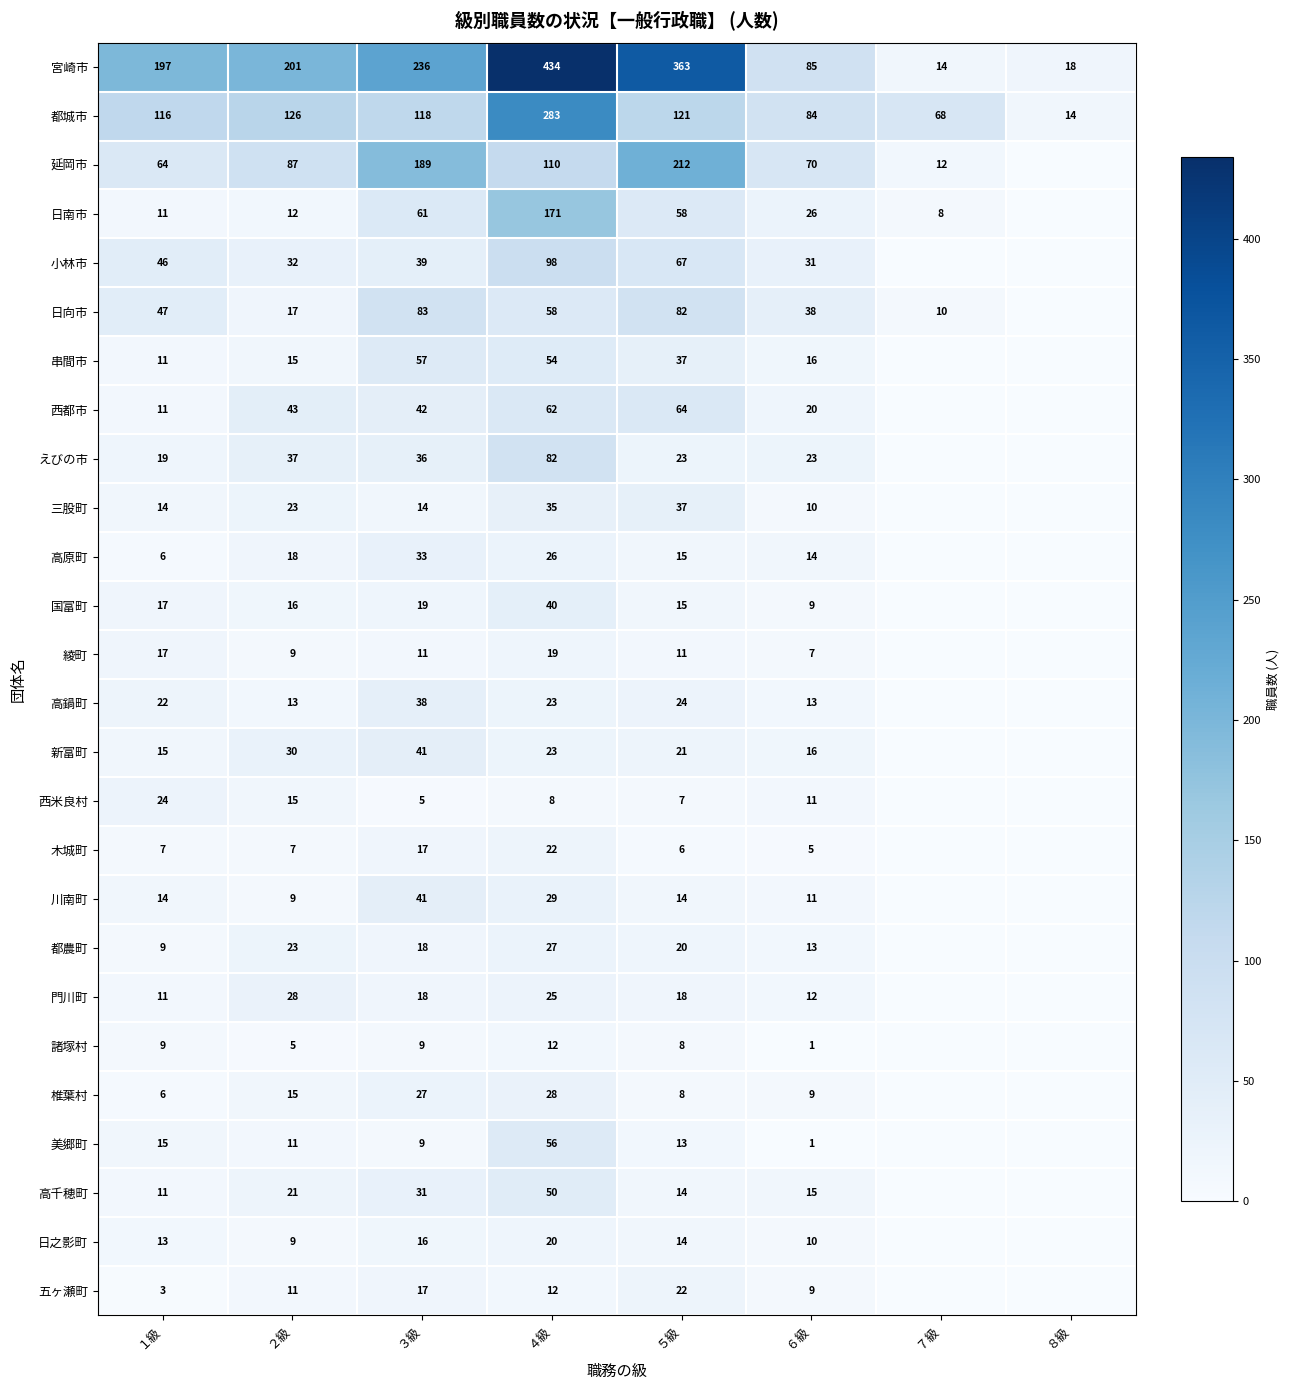

What is the difference between the highest and lowest values at ６級?

84